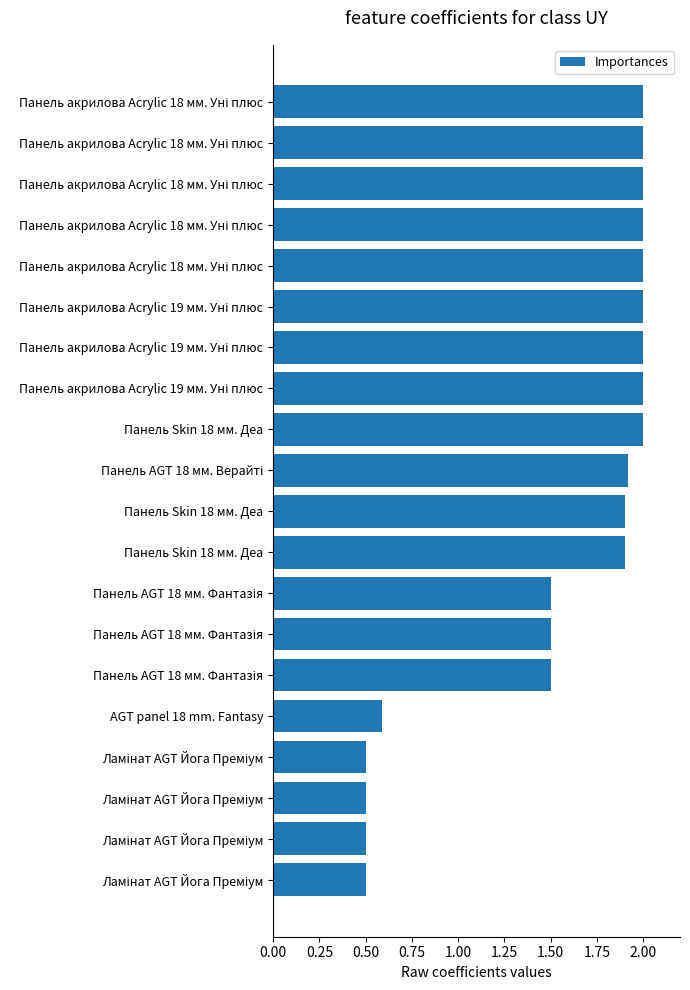

Does the chart contain stacked bars?

No